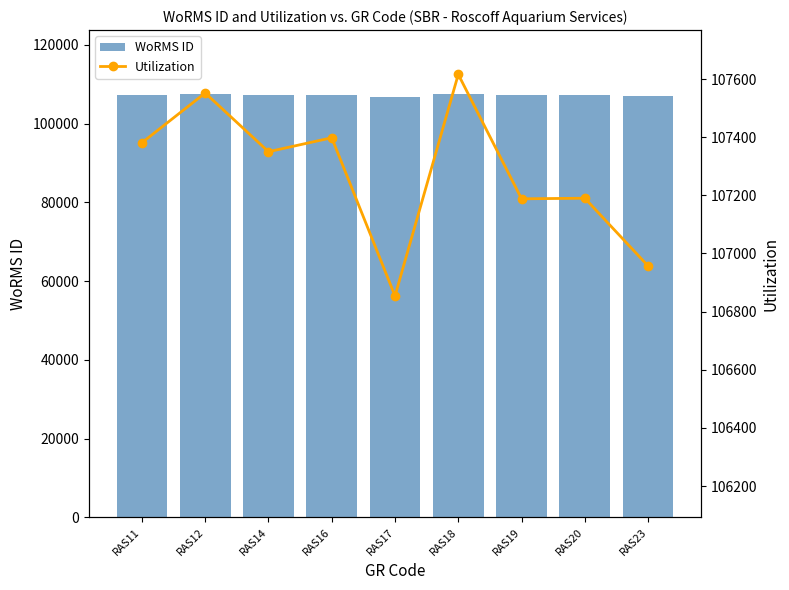

What are all the series names shown in the legend?

WoRMS ID, Utilization